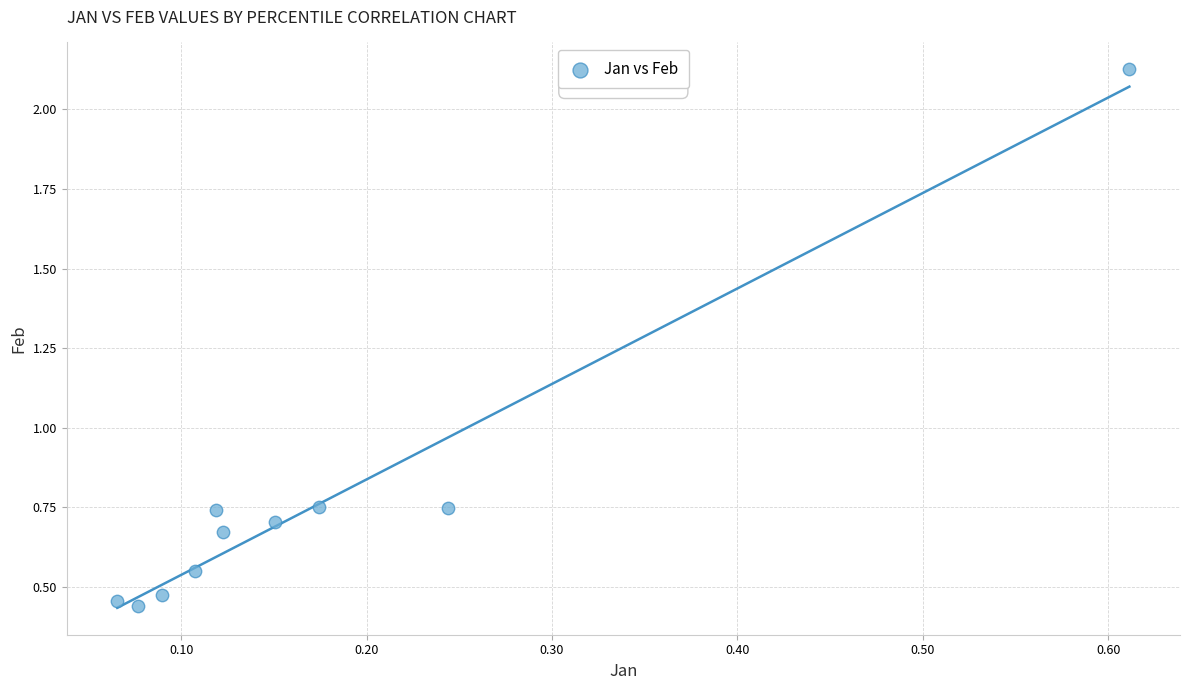

What is the average Y value?

0.8